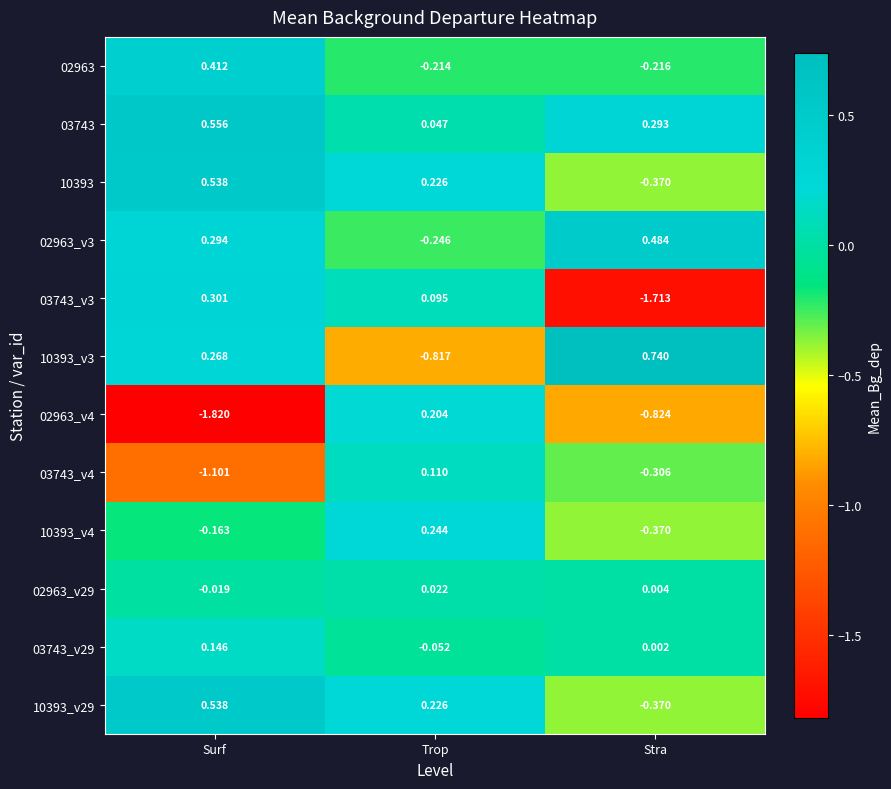

Is the value of 10393_v29 at Trop greater than the value of 10393_v4 at Trop?

No